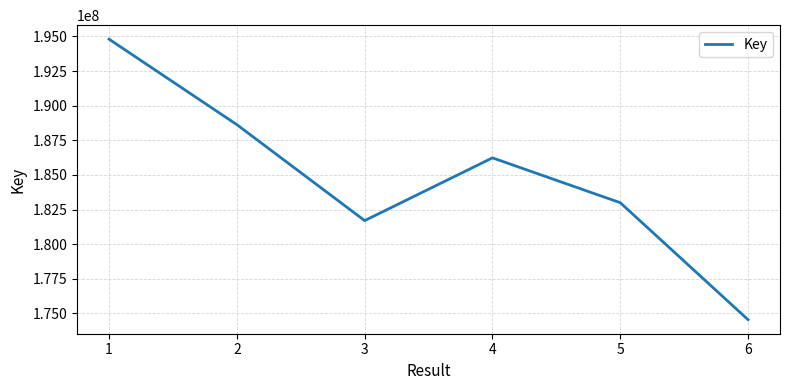

Where does the data first go above 186231433?

1